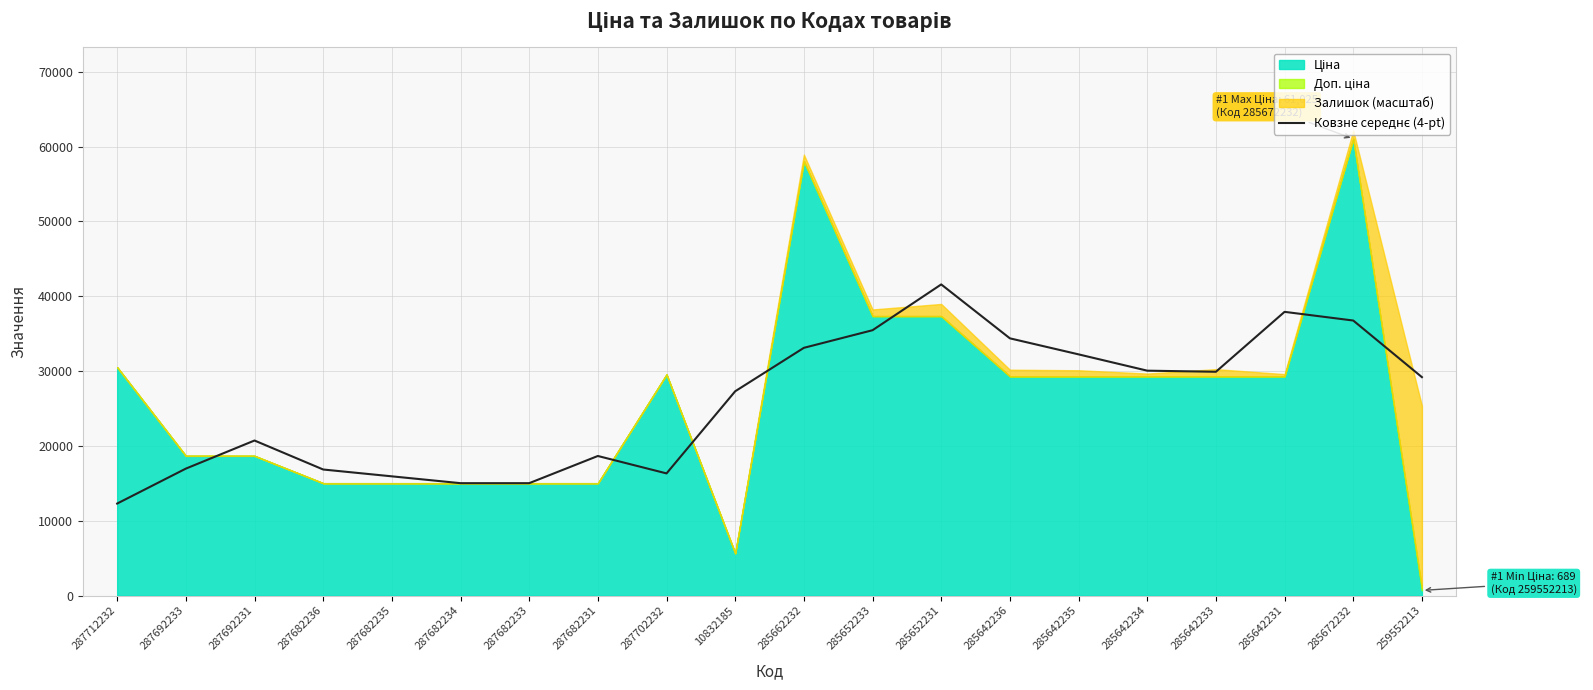

What is the label of the 1st point from the left?

287712232